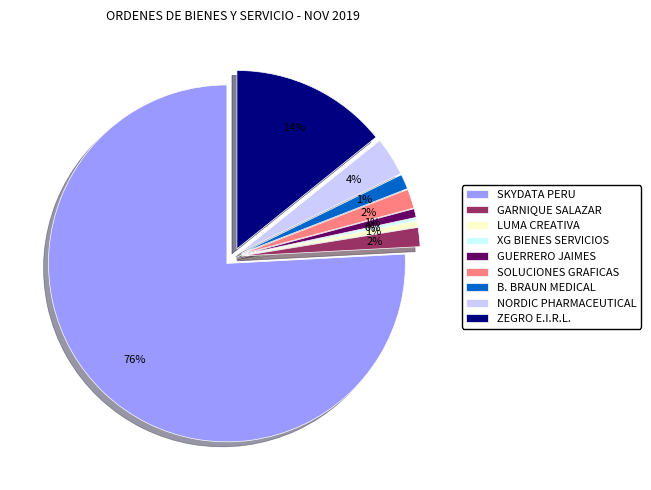

To the nearest percent, what portion does SOLUCIONES INTEGRALES GRAFICAS represent?

2%